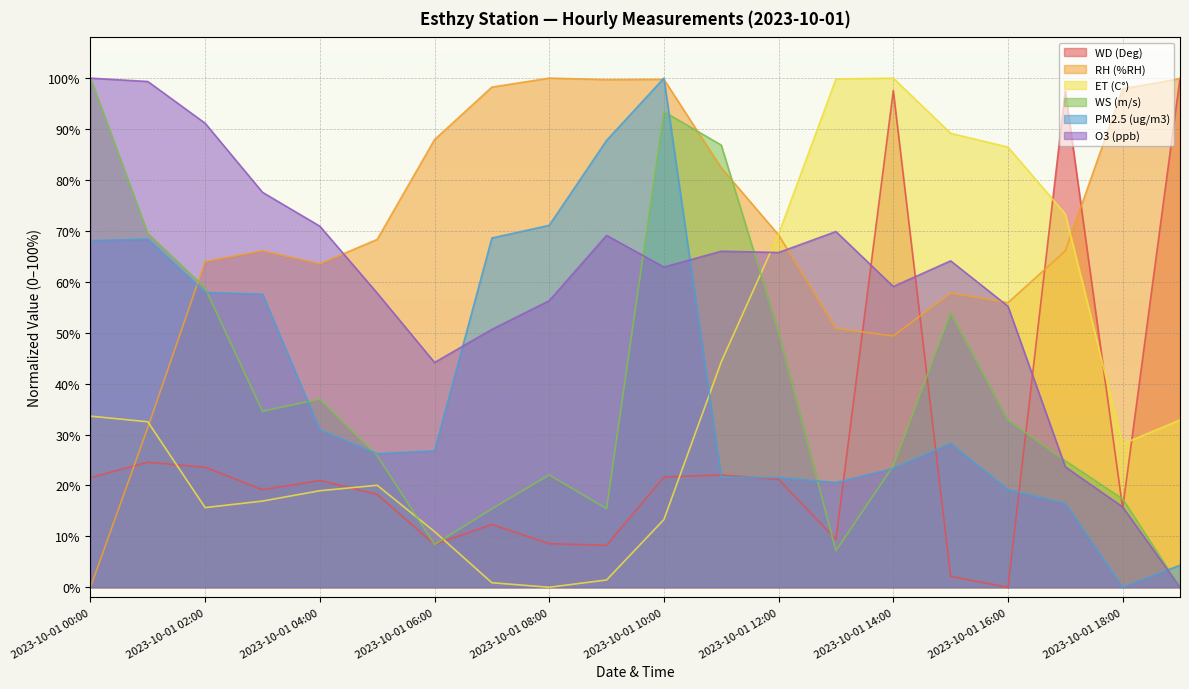

Is the value of RH (%RH) at 2023-10-01 02:00 greater than the value of WD (Deg) at 2023-10-01 11:00?

Yes